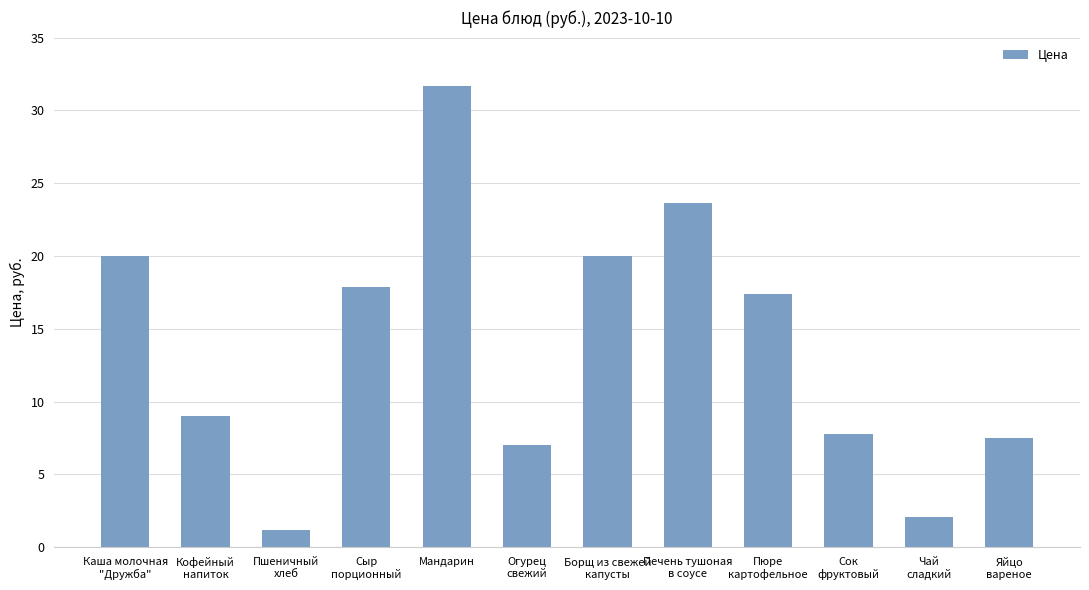

What is the average value?

13.8